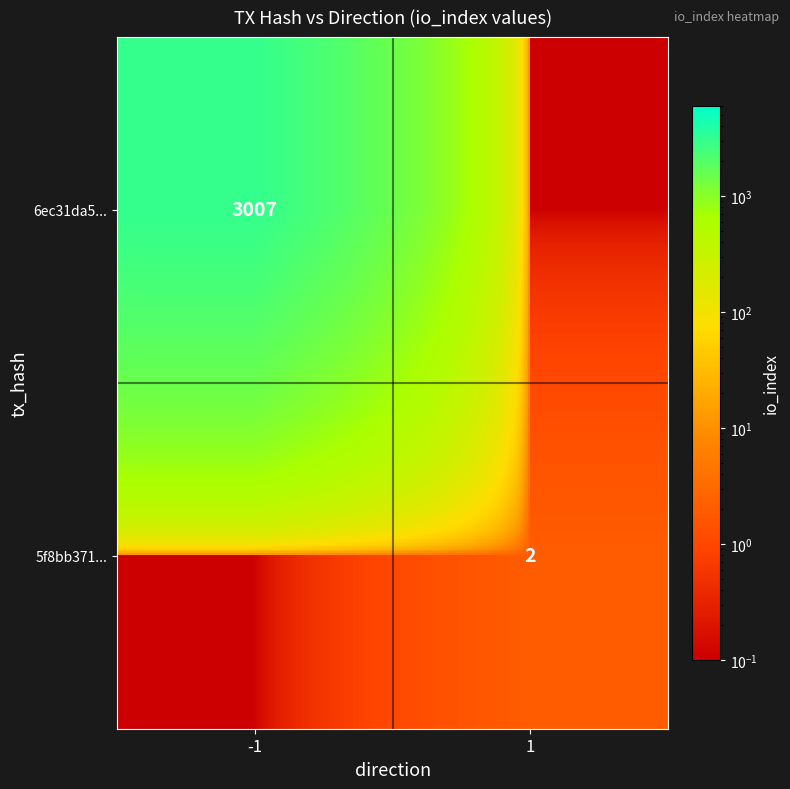

Is the value of 6ec31da5... at -1 greater than the value of 5f8bb371... at 1?

Yes